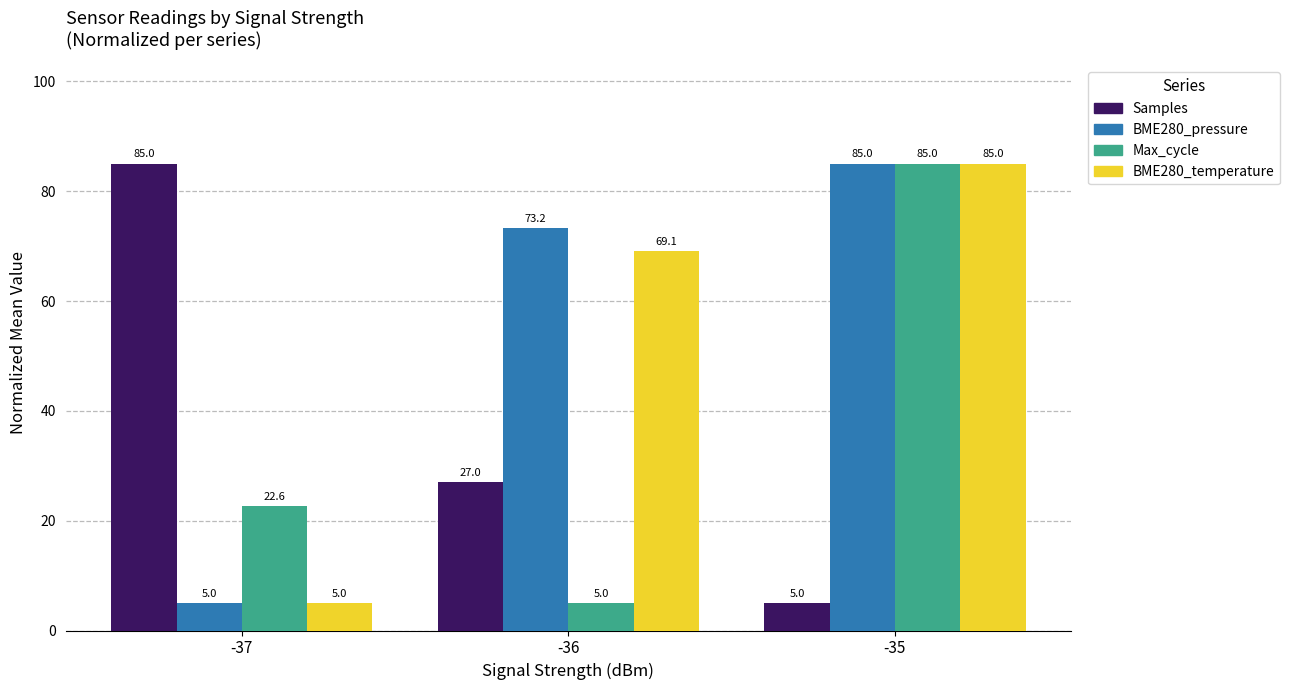

Is it true that Max_cycle equals 5.0 at -36?

True